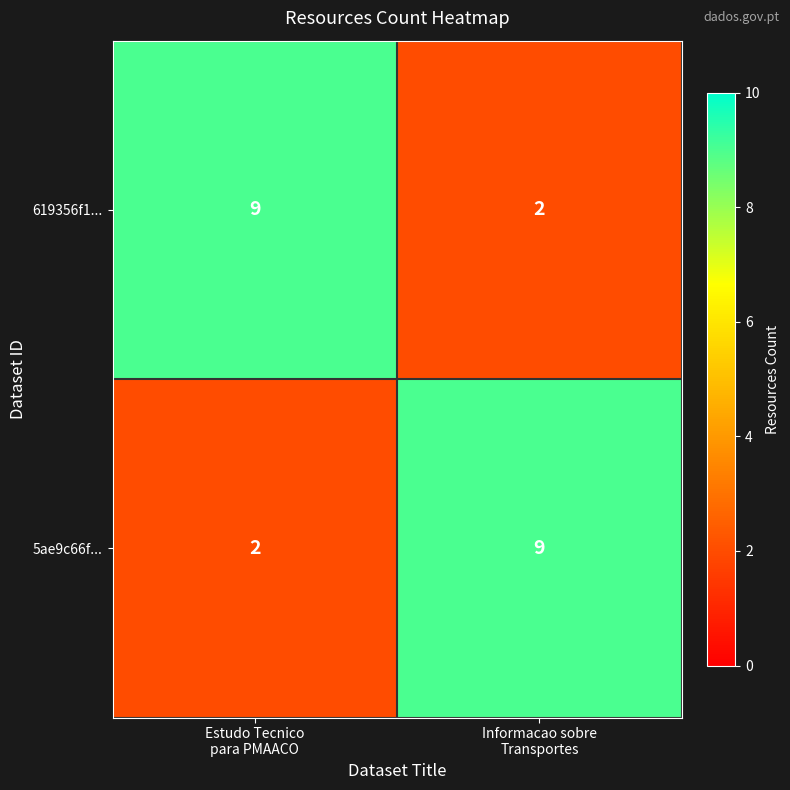

What is the sum of all 5ae9c66f... values?

11